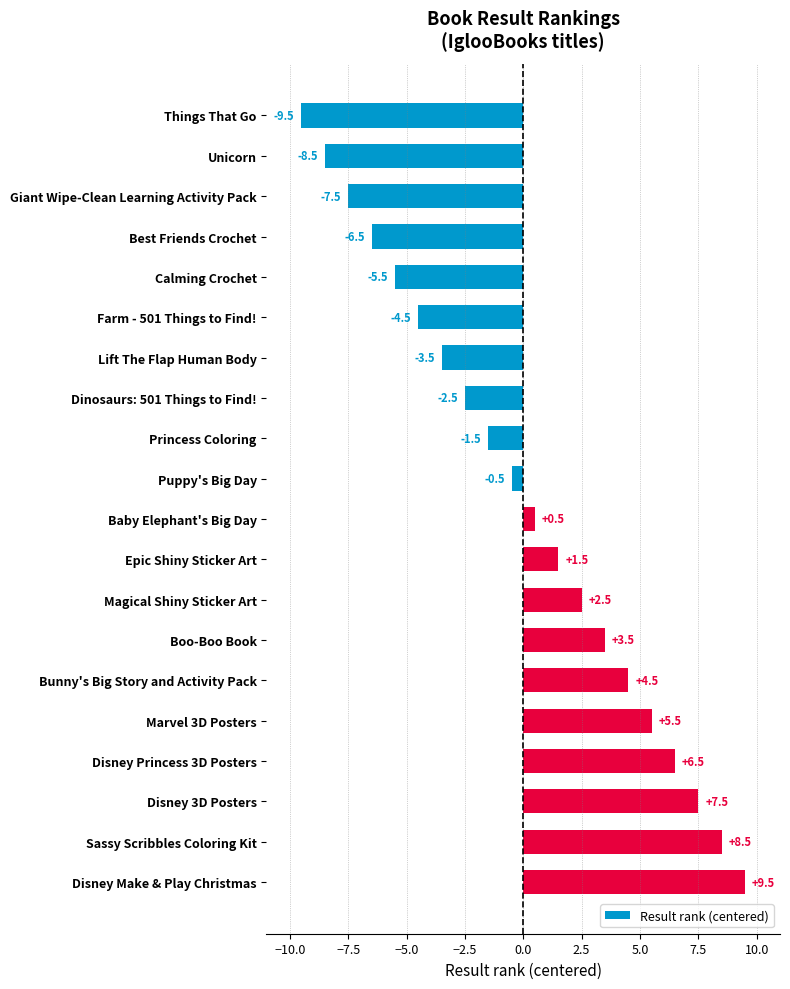

Are the bars horizontal?

Yes